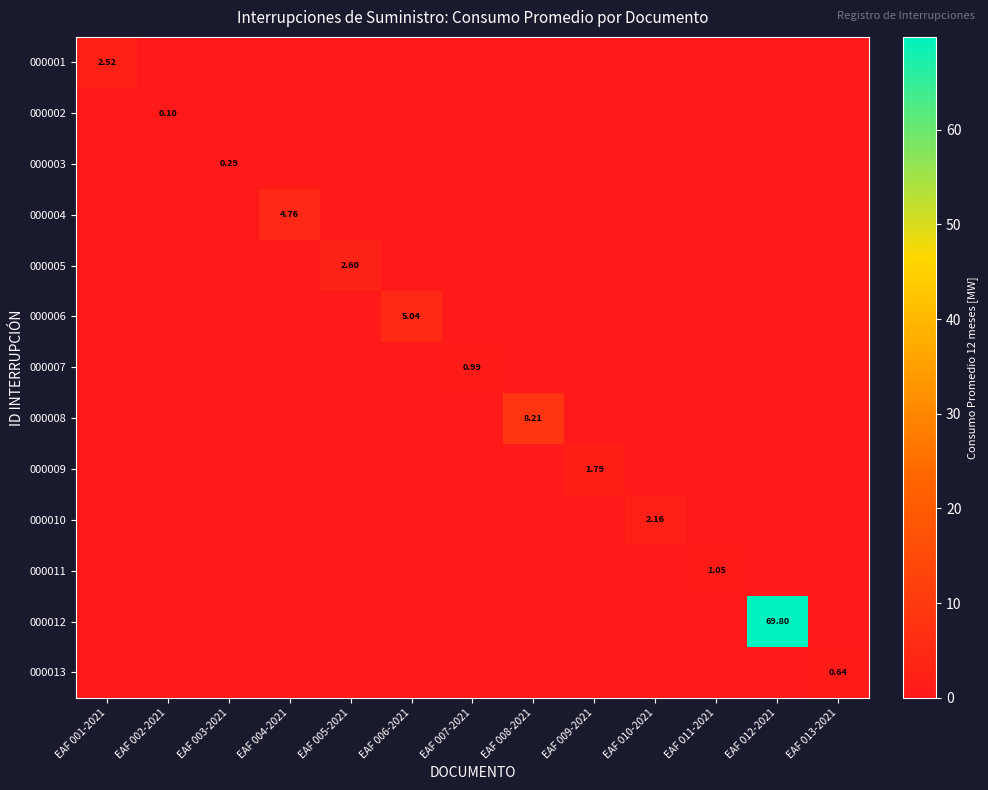

Is the value of 000012 at EAF 008-2021 greater than the value of 000004 at EAF 012-2021?

No